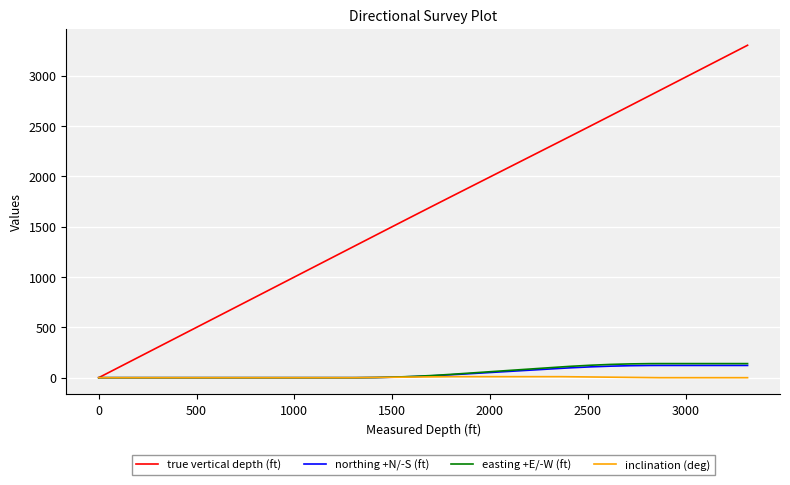

Which series has the largest total across all categories?

true vertical depth (ft)